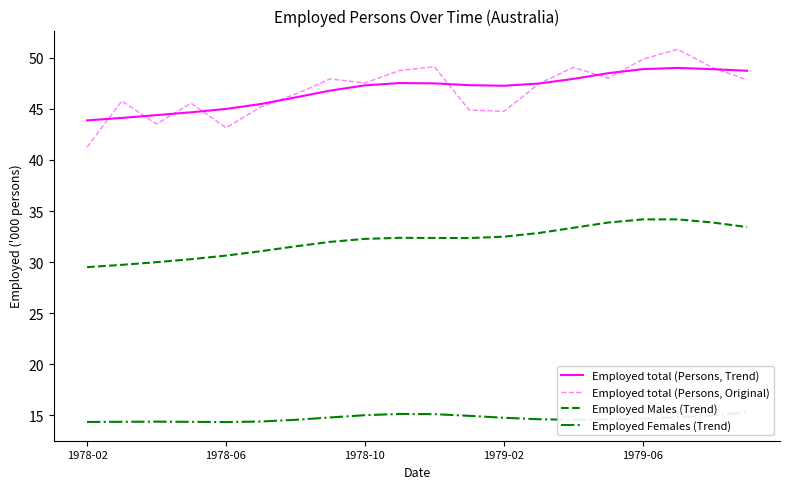

Which series has the largest range (max minus min)?

Employed total (Persons, Original)